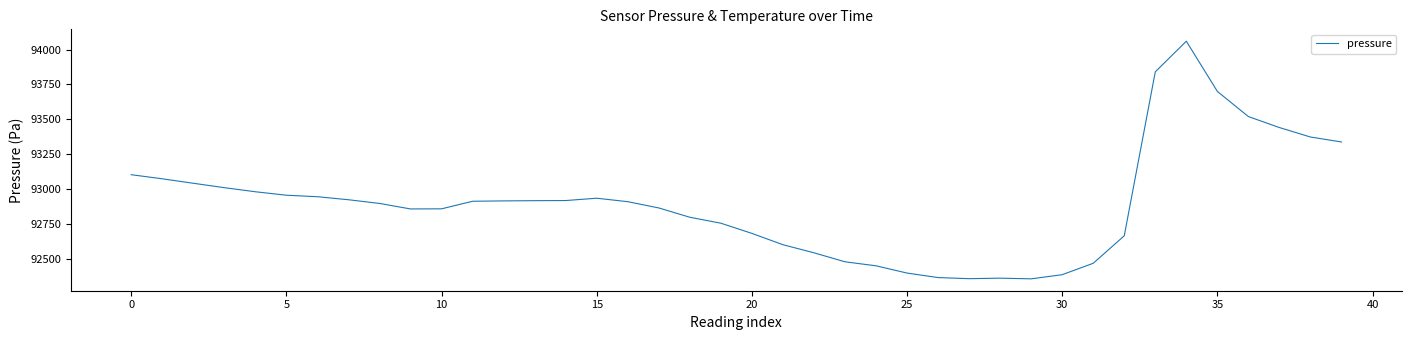

What is the minimum value shown in the chart?

92356.6